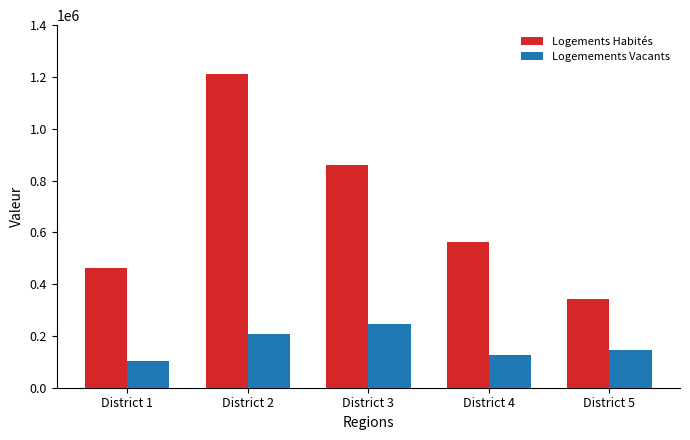

At which label does Logements Habités first exceed 562943?

District 2